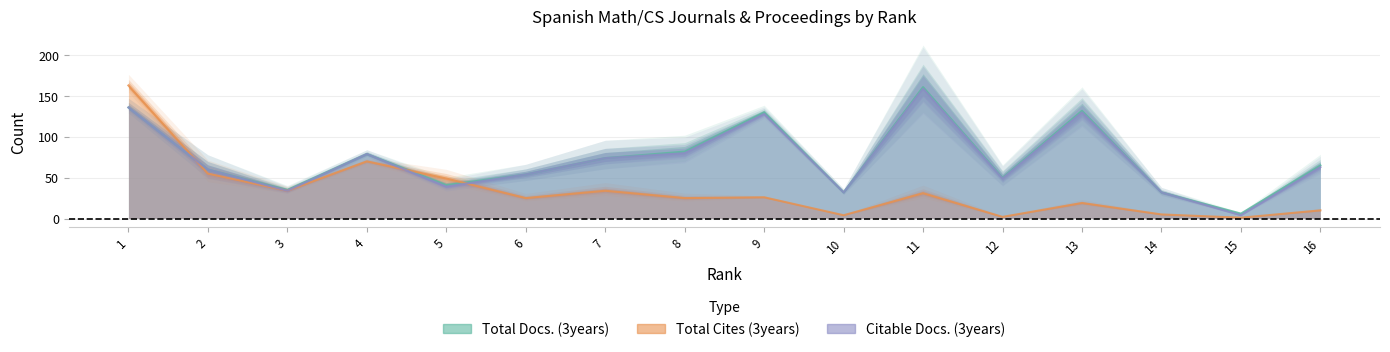

What are all the series names shown in the legend?

Total Docs. (3years), Total Cites (3years), Citable Docs. (3years)